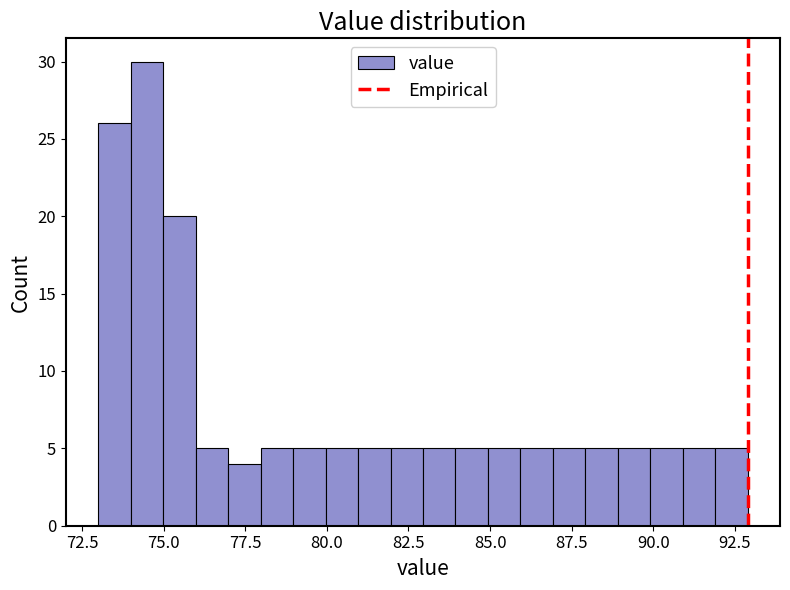

Around what value on the x-axis is the tallest bar? Give the approximate position of its centre, as read against the axis.

74.5